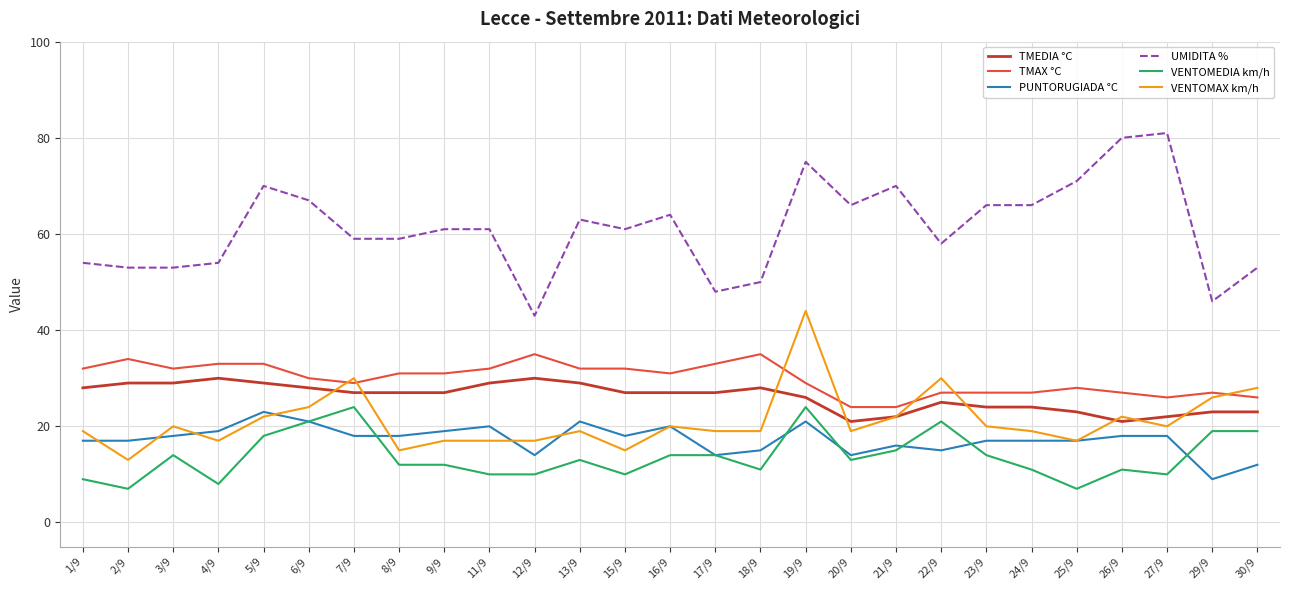

True or false: VENTOMAX km/h has a value of 19 at 17/9.

True